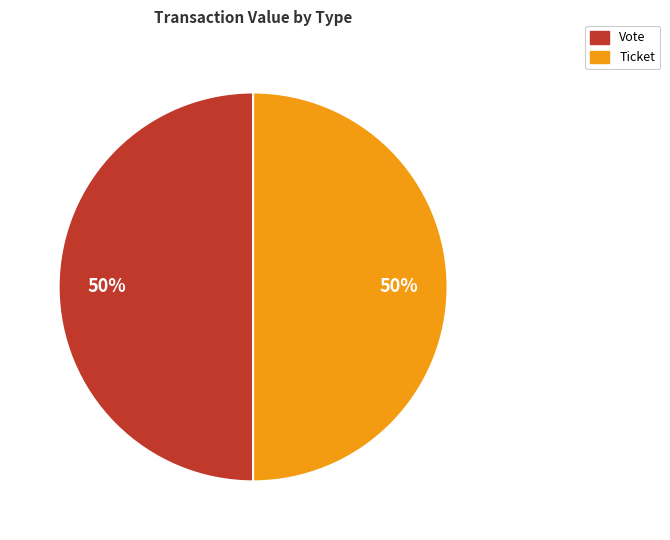

To the nearest percent, what is the average slice percentage?

50%